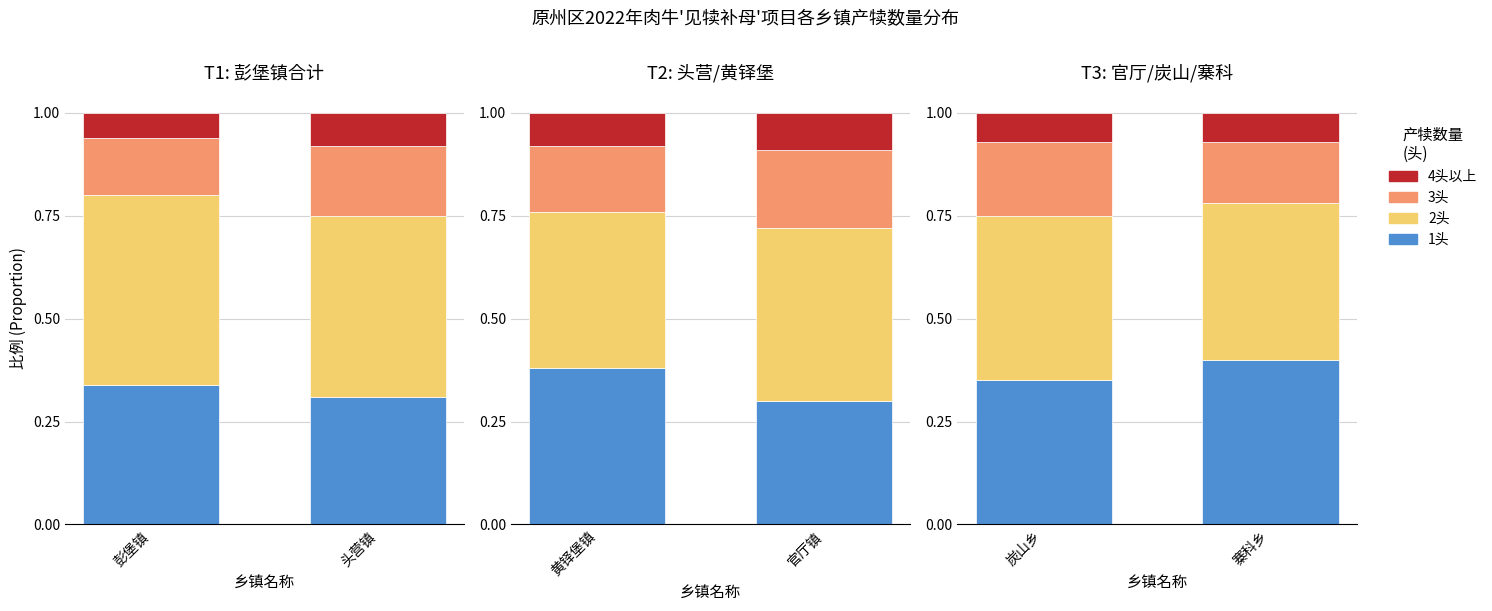

True or false: 4头以上 has a value of 0.1 at 寨科乡.

True